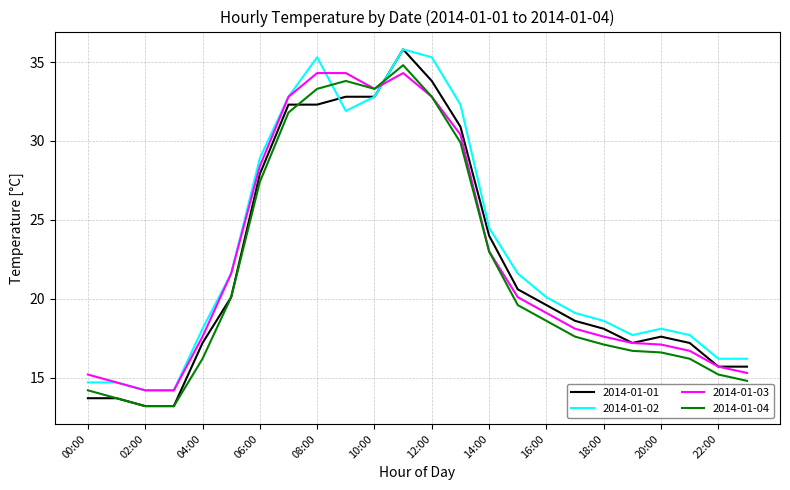

Which series ends up on top after the final intersection of 2014-01-04 and 2014-01-02?

2014-01-02